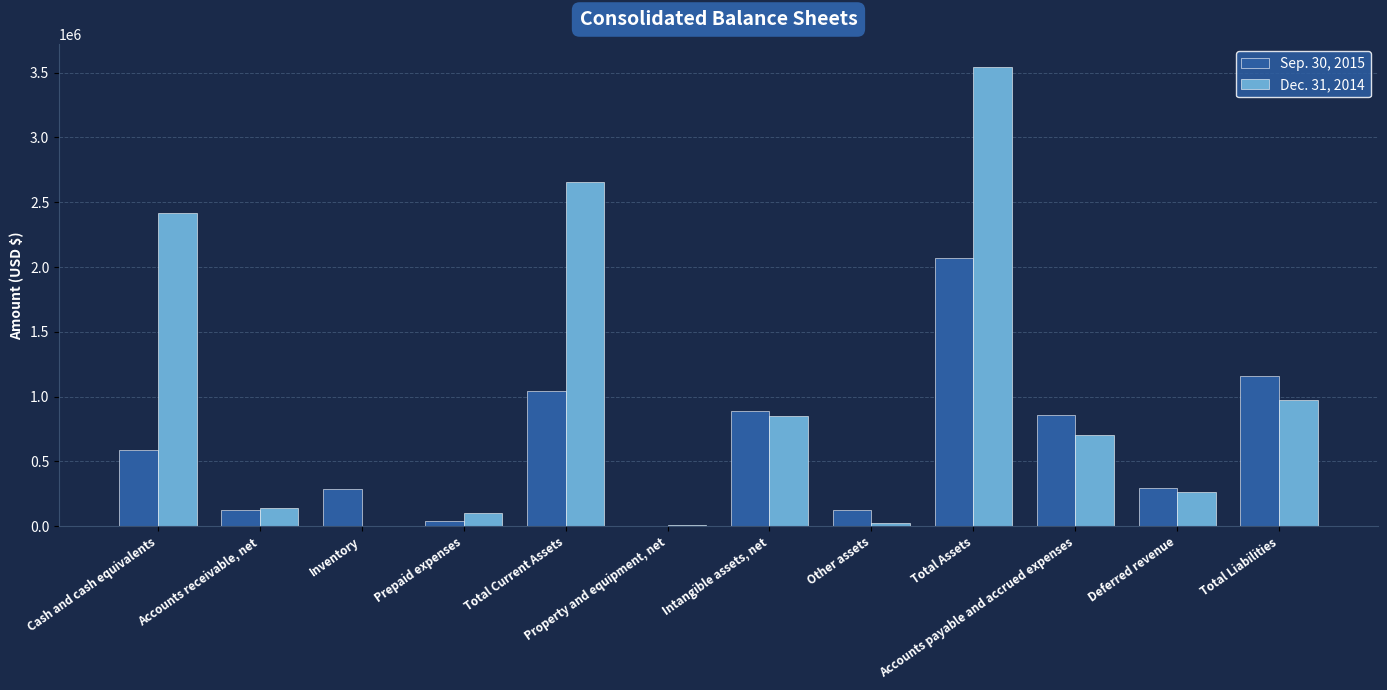

How many groups of bars are there?

12